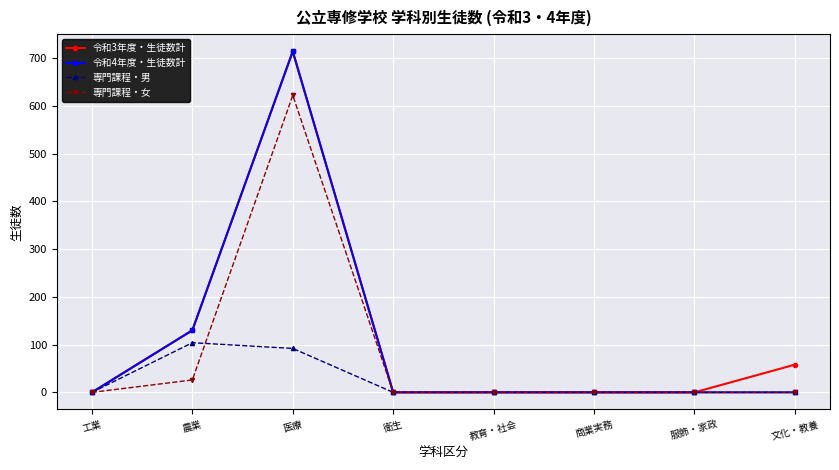

At which category does 令和4年度・生徒数計 reach its first local peak?

医療